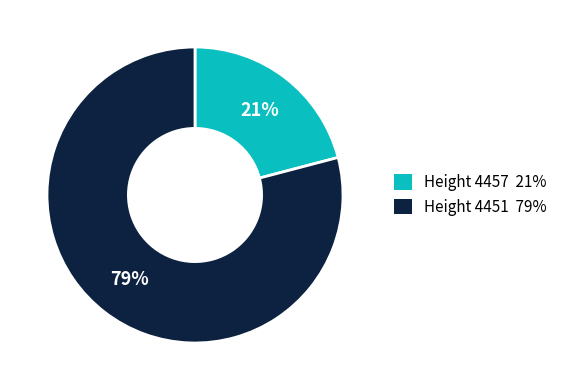

Is there any slice that represents more than half of the pie?

Yes